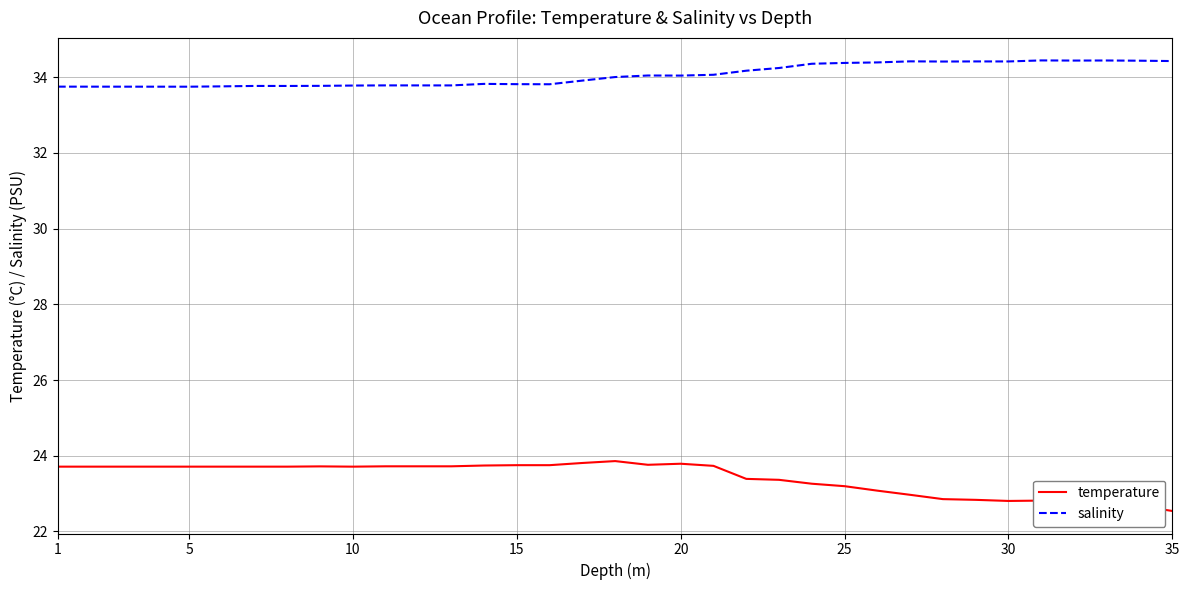

Which series has the largest total across all categories?

salinity